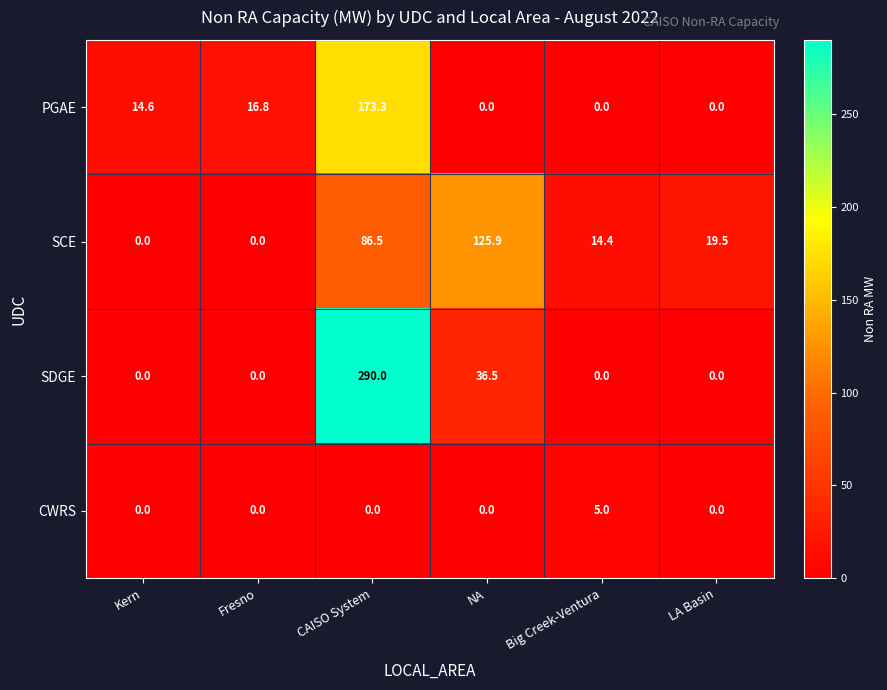

Is it true that SCE equals 112.6 at CAISO System?

False